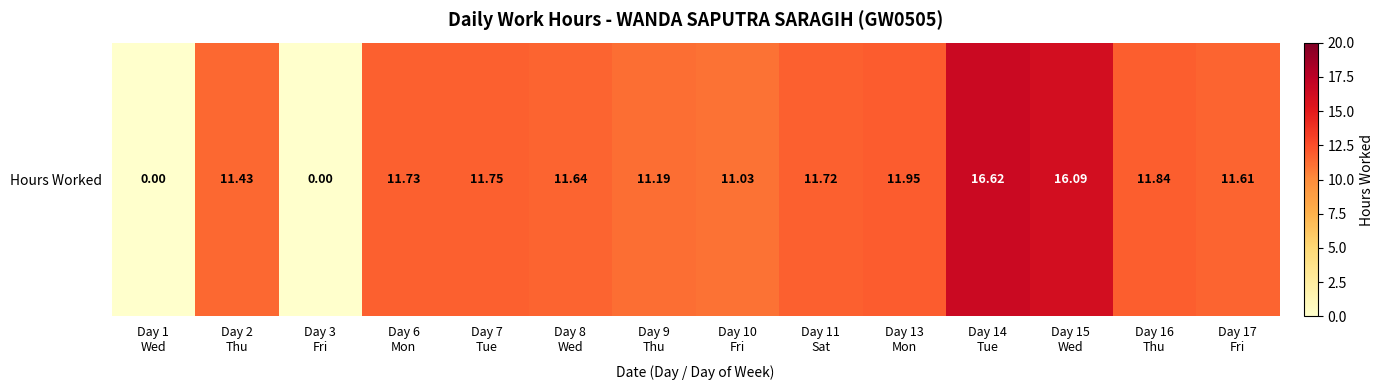

The chart shows a value of 11.7 at Day 11
Sat. True or false?

True